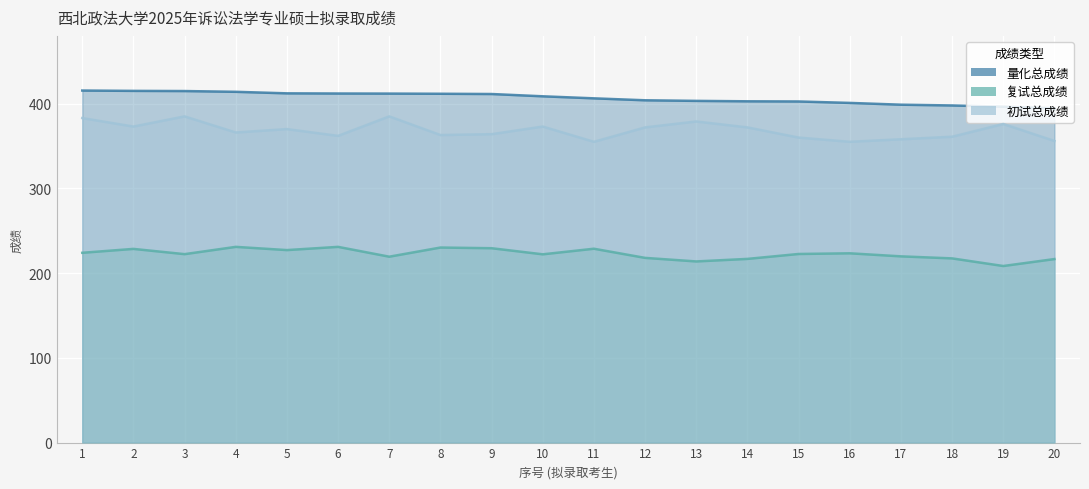

Which series has the largest range (max minus min)?

初试总成绩